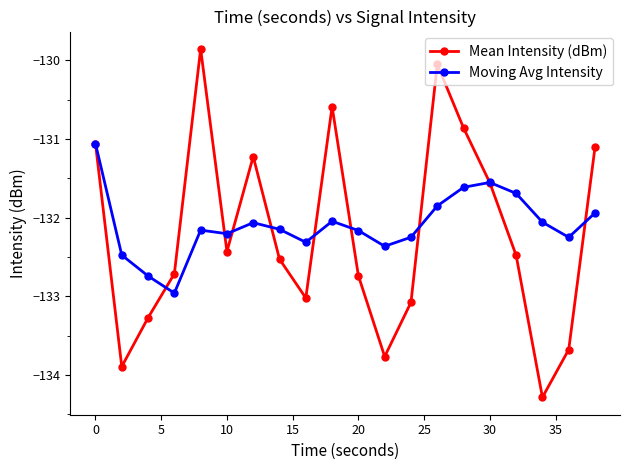

What is the value of the Mean Intensity (dBm) point at the 1st from the left?

-131.1